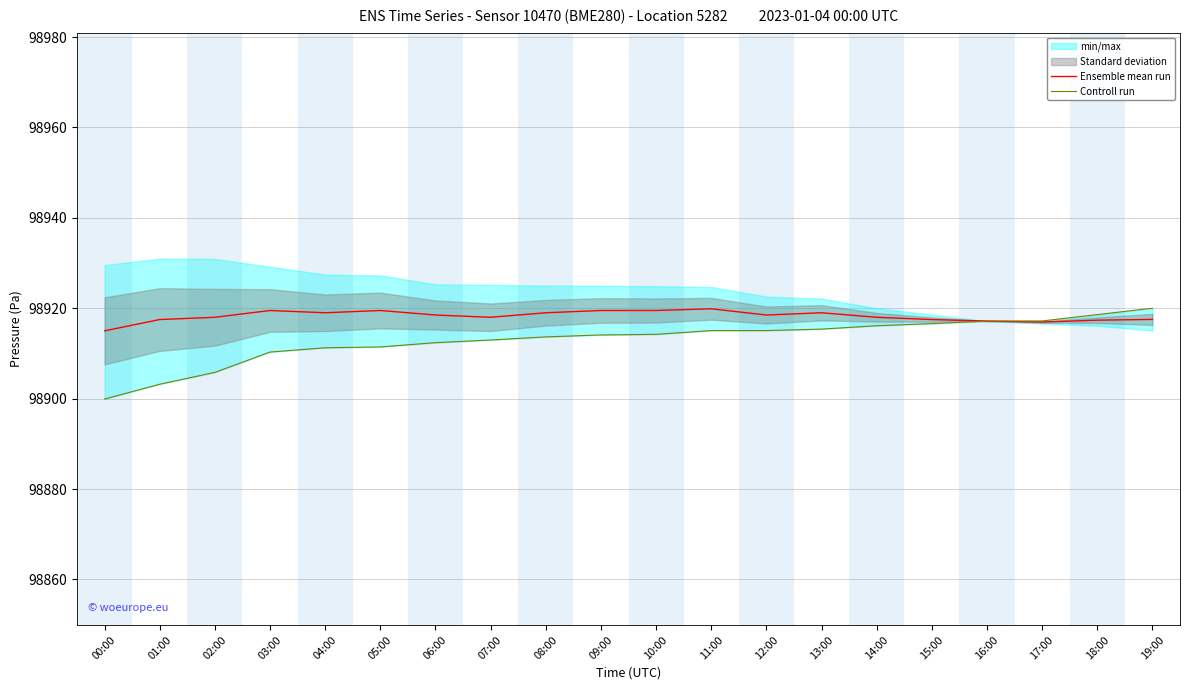

Which series has the largest total across all categories?

Ensemble mean run